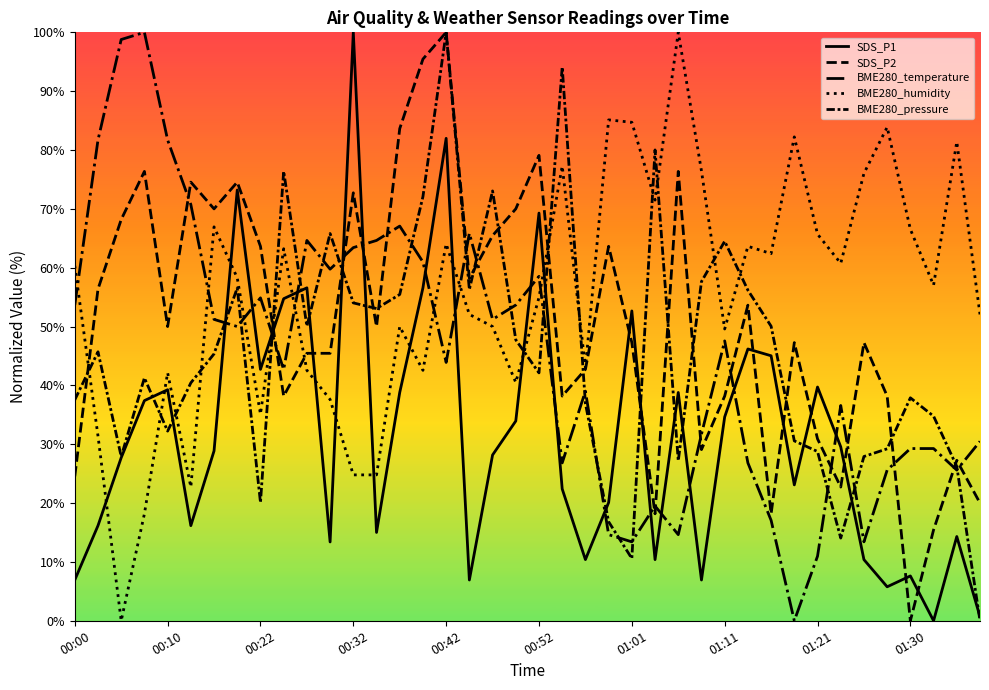

How many lines are shown in the chart?

5